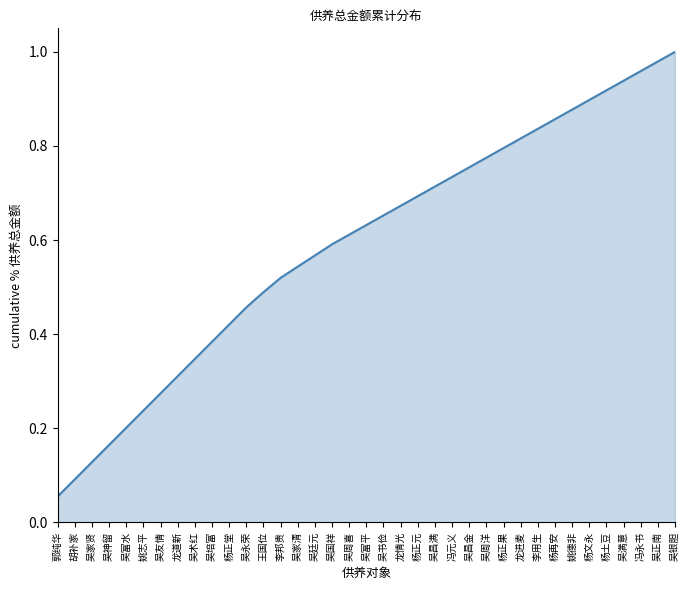

At which category does the chart reach its peak across all series?

吴银胆